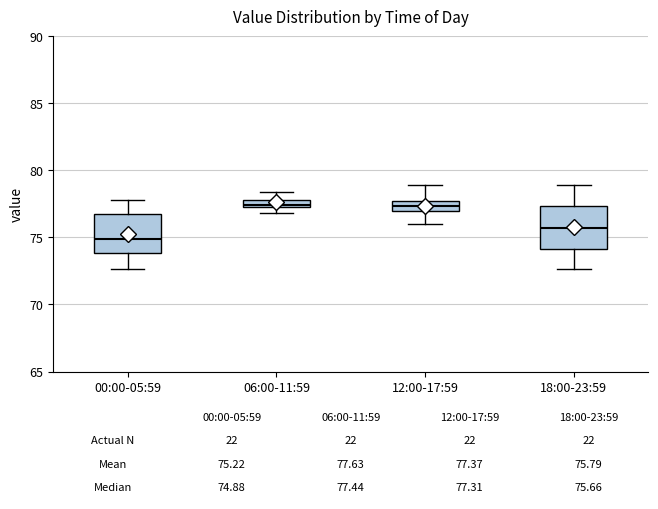

Which box's median line is the lowest?

00:00-05:59